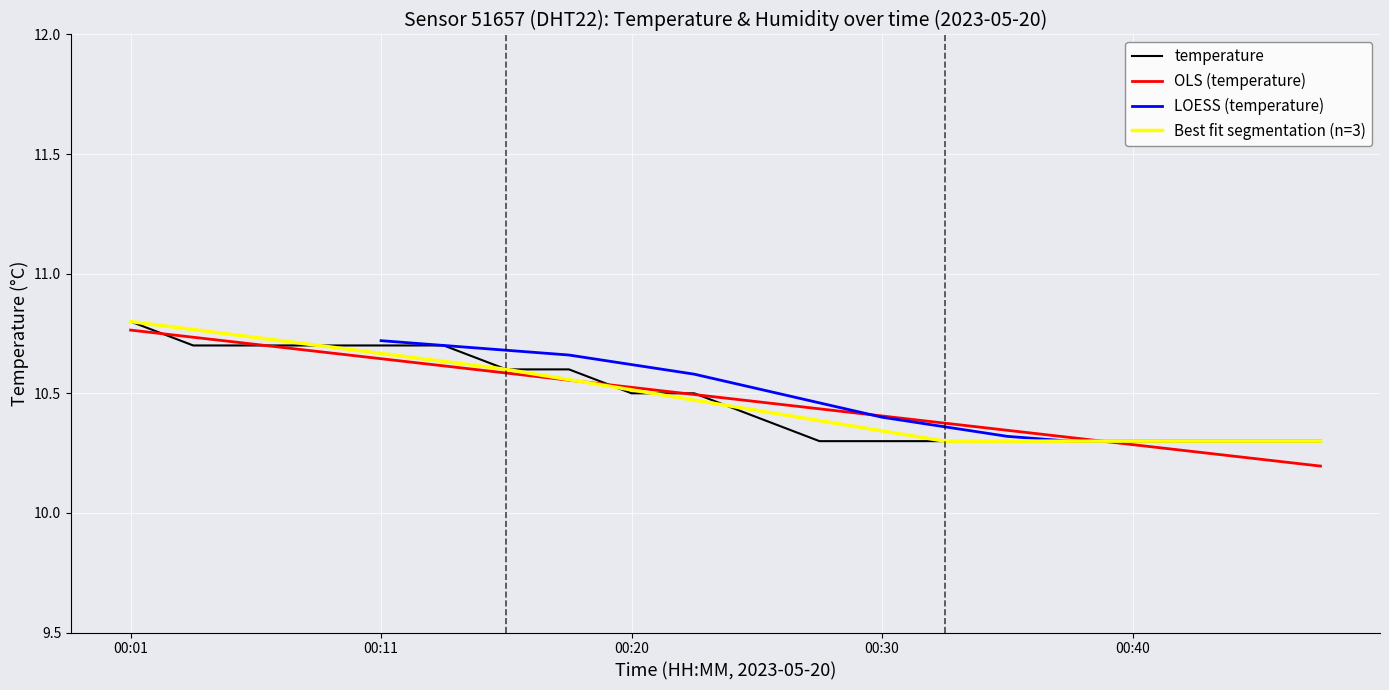

What is the value of the 17th point from the left?

10.3